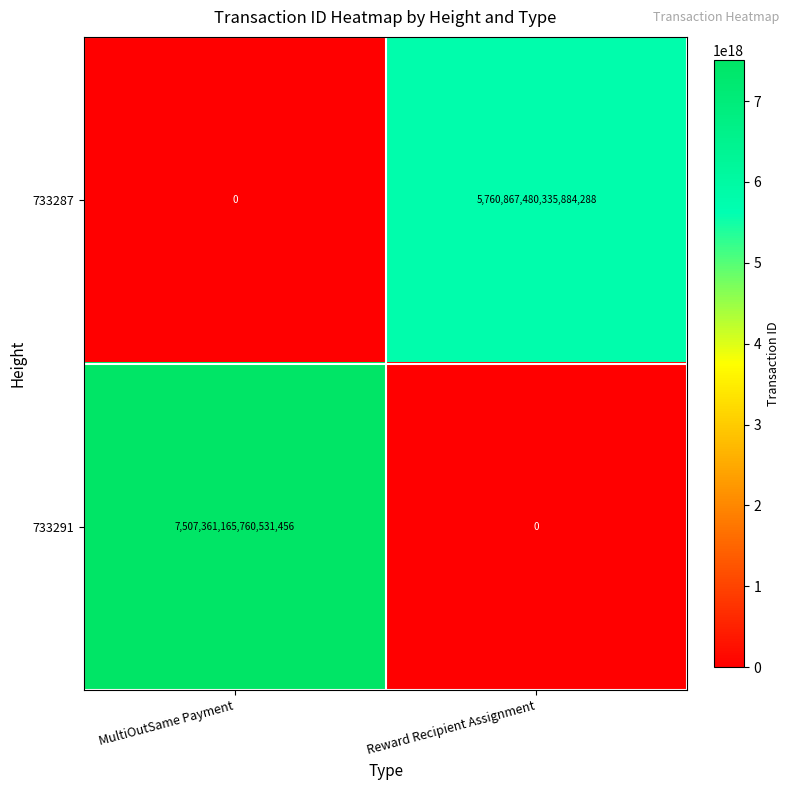

Rank the series at MultiOutSame Payment from highest to lowest value.

733291, 733287